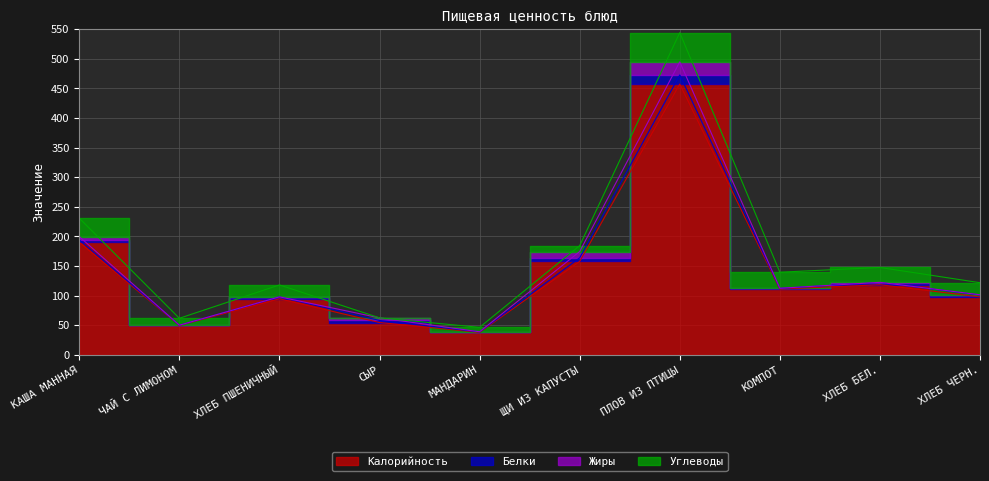

At which label is Углеводы closest to 24?

ХЛЕБ БЕЛ.